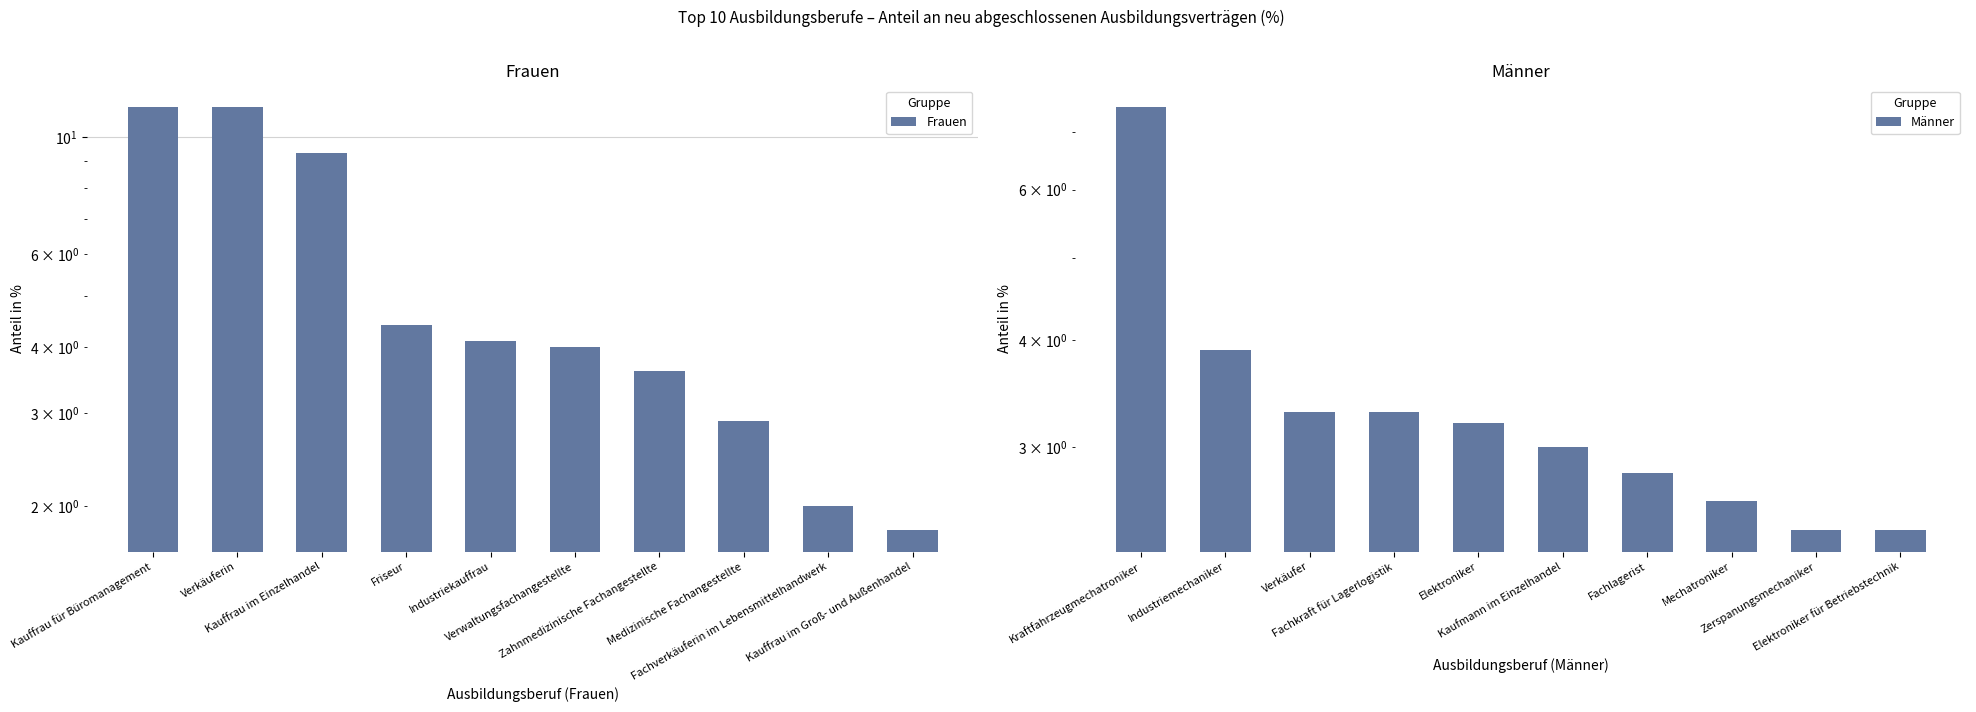

How many groups of bars are there?

10